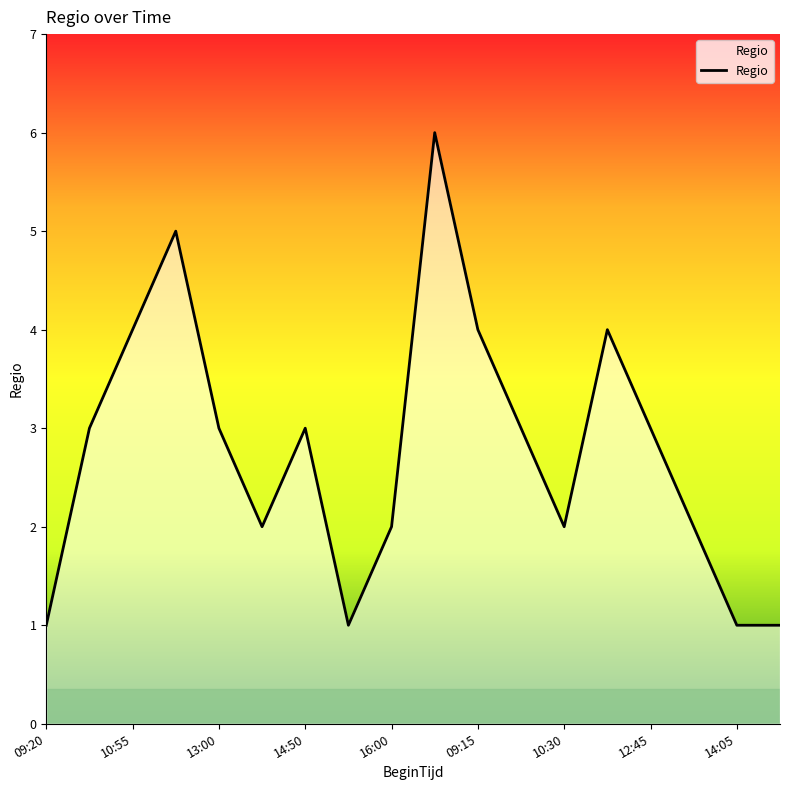

What is the maximum value shown in the chart?

6